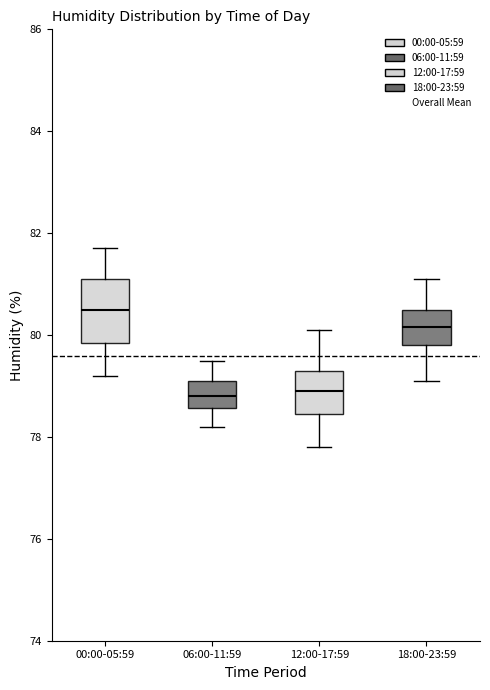

Reading left to right, read every box against the y-axis: the position of its median line, the range the box covers, and the ends of its whiskers. The values are not printed on the chart, so give them approximately, as read against the axis.

00:00-05:59: median 80.6, box 79.8 to 81.2, whiskers 79.2 to 81.8
06:00-11:59: median 78.8, box 78.6 to 79.2, whiskers 78.2 to 79.6
12:00-17:59: median 79.0, box 78.4 to 79.4, whiskers 77.8 to 80.2
18:00-23:59: median 80.2, box 79.8 to 80.6, whiskers 79.2 to 81.2